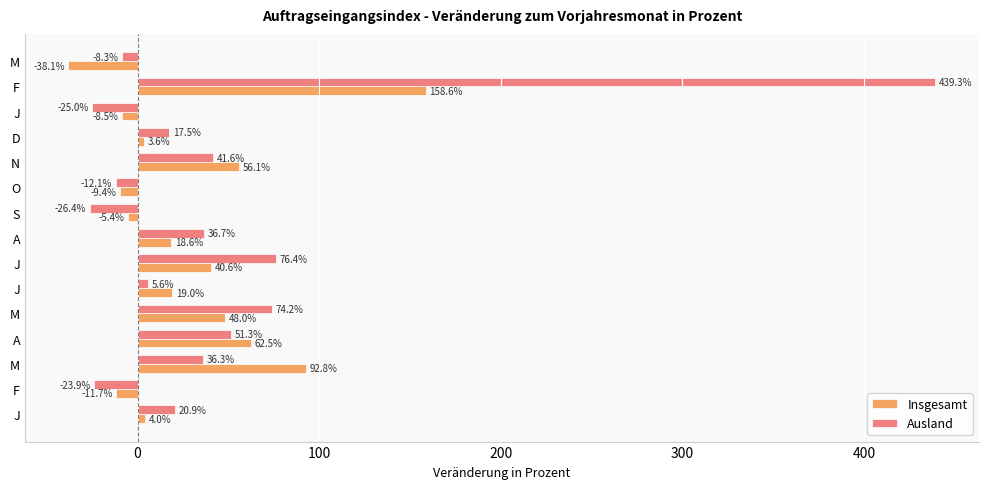

Rank the series by their maximum value, from lowest to highest.

Insgesamt, Ausland